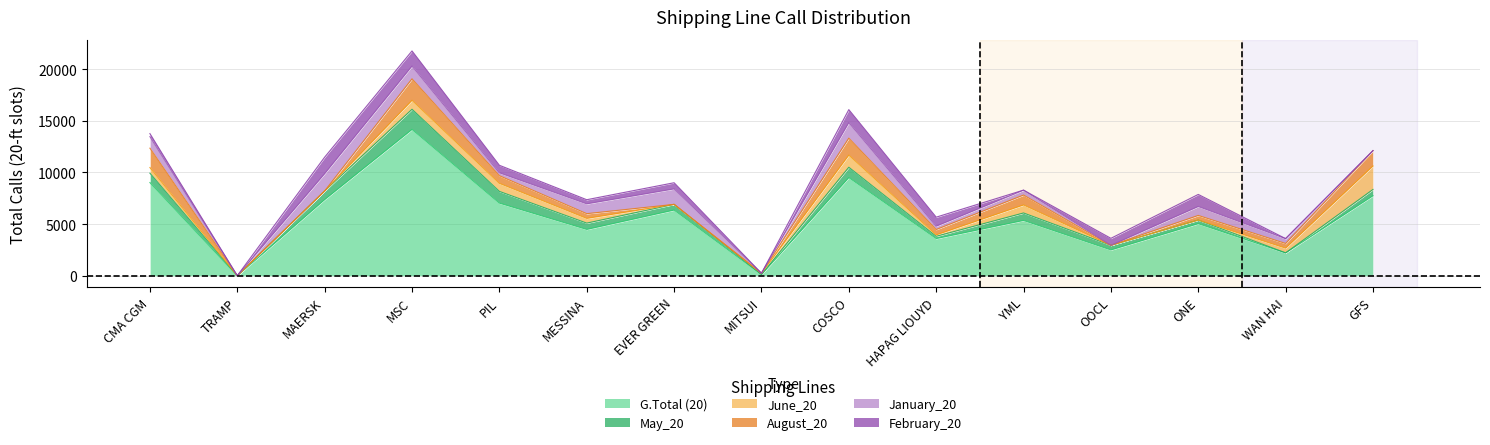

What is the difference between the maximum and minimum values in the January_20 series?

1676